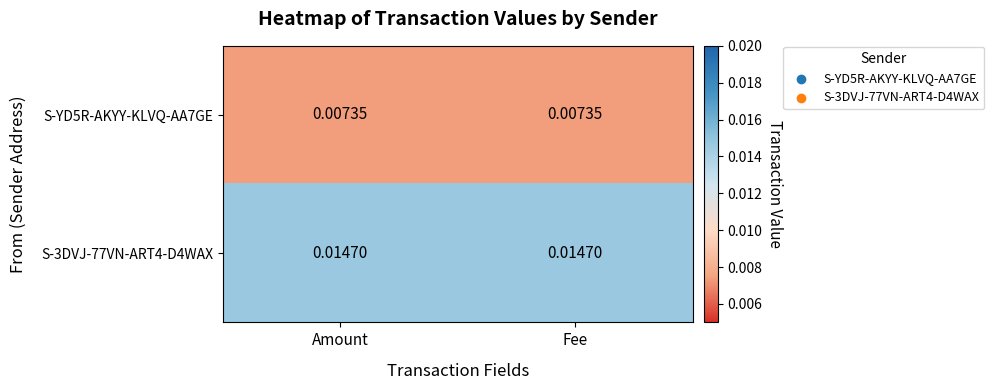

Is the value of S-YD5R-AKYY-KLVQ-AA7GE at Amount greater than the value of S-3DVJ-77VN-ART4-D4WAX at Amount?

No